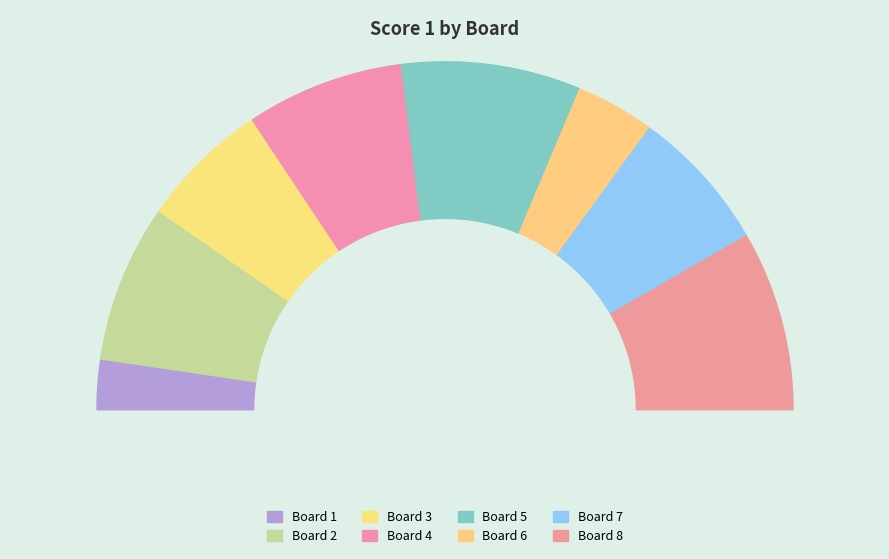

Does 2 represent more than half of the total?

No